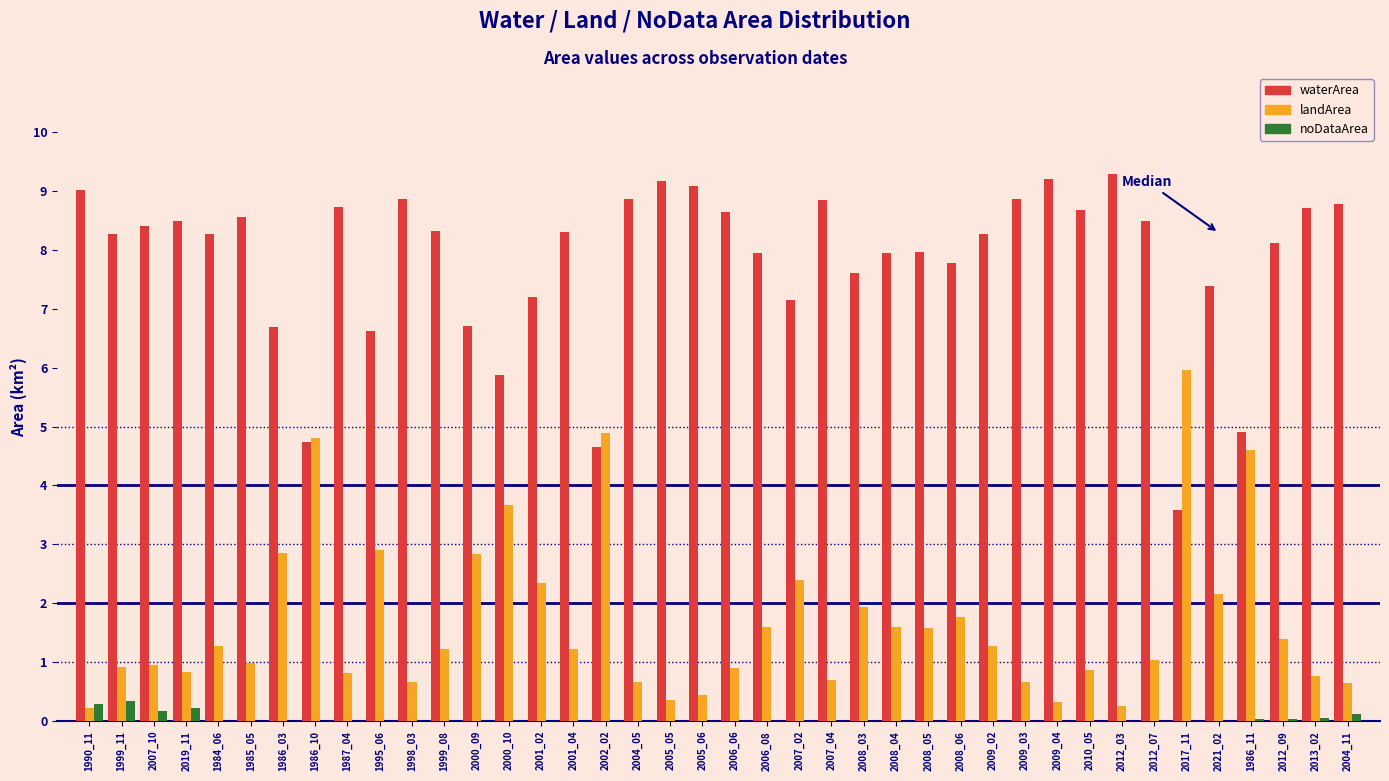

Which category has the highest value in the landArea series?

2017_11